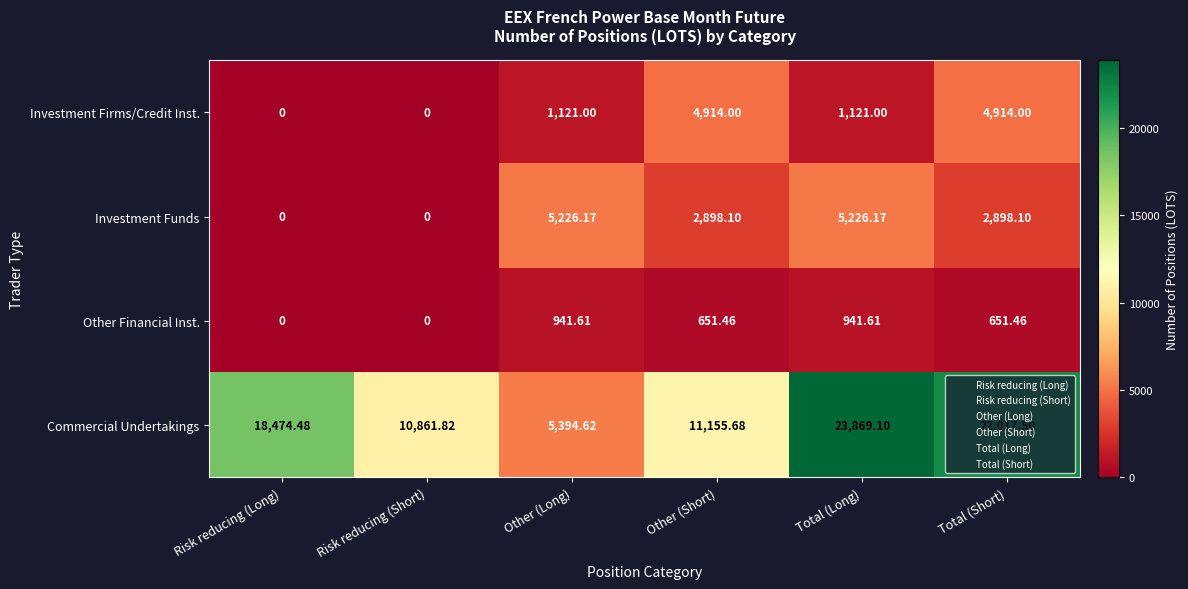

At which category is the sum across all series the highest?

Total (Long)